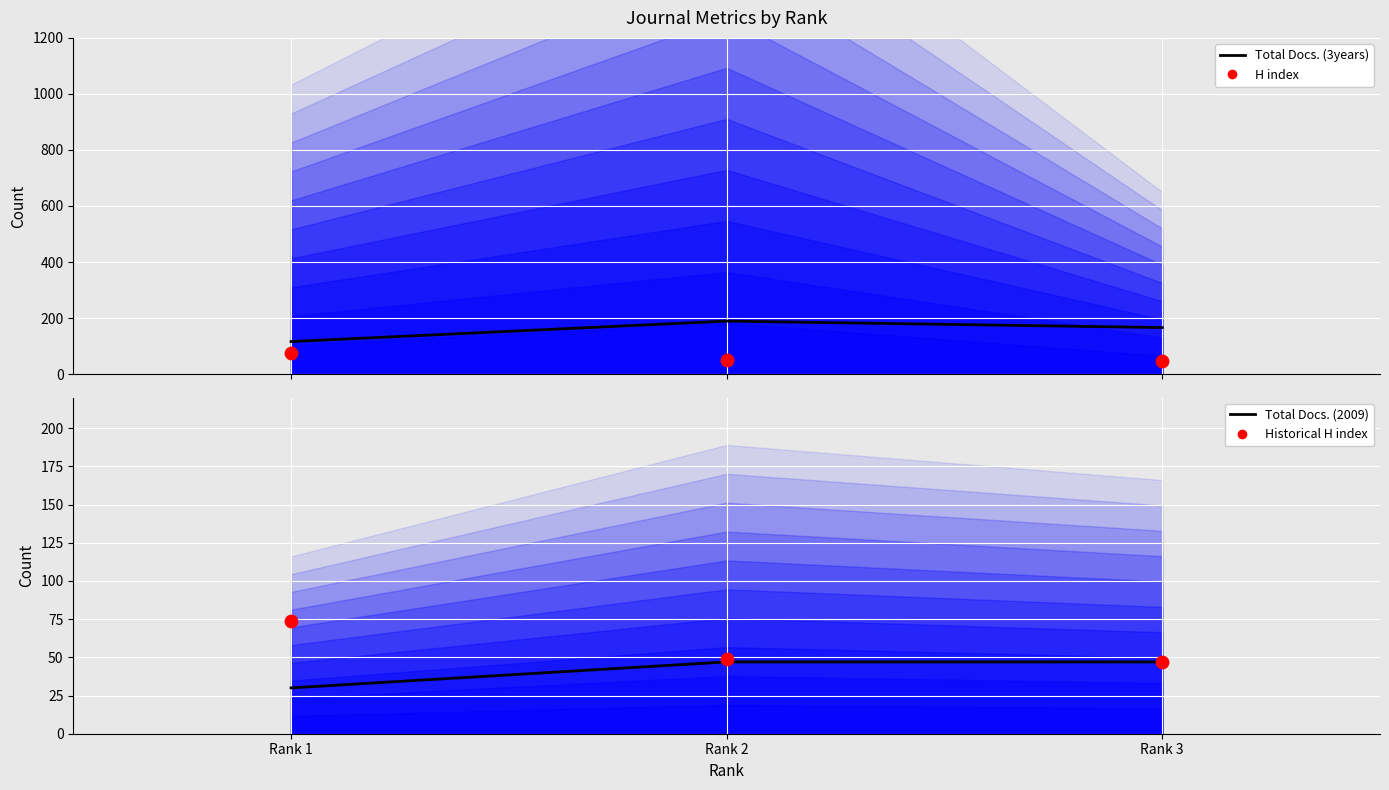

What are all the series names shown in the legend?

Total Docs. (3years), H index, Total Docs. (2009), Historical H index